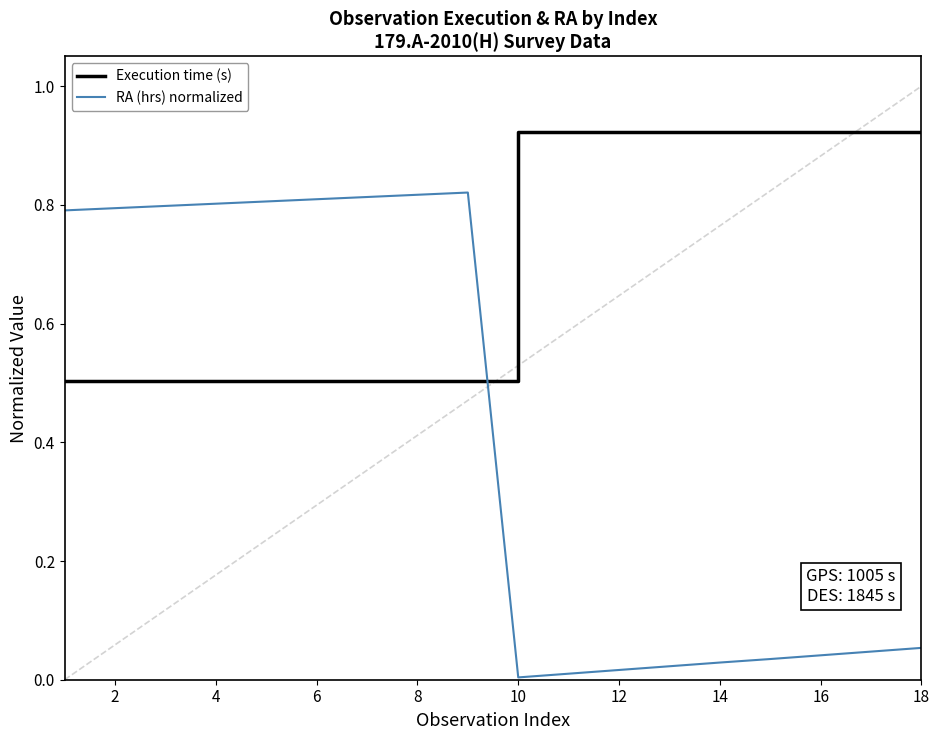

List the series in order of their peak value, highest first.

Execution time (s), RA (hrs) normalized